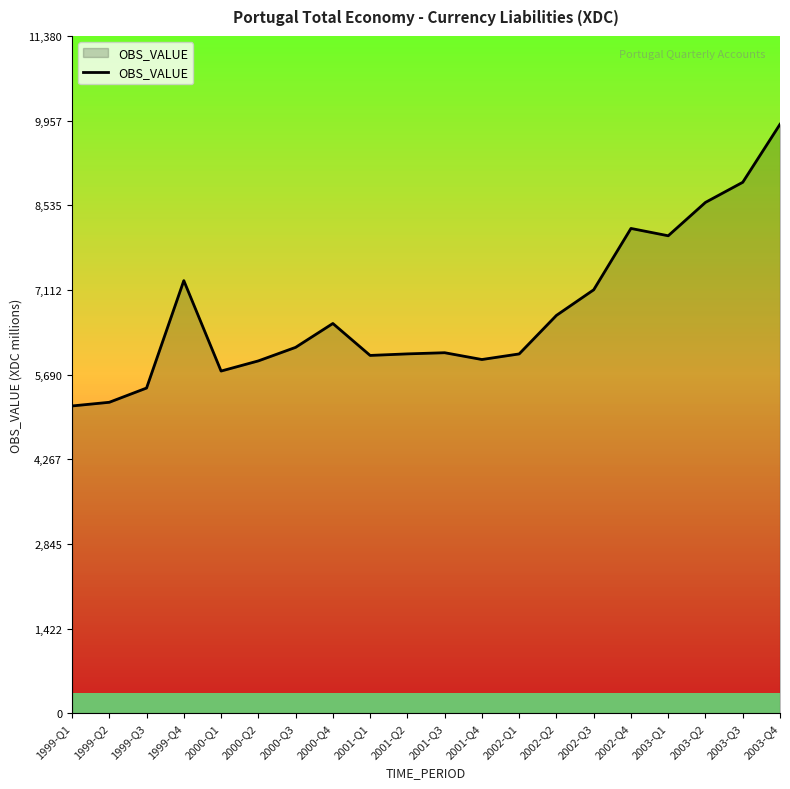

The chart shows a value of 5919.5 at 2000-Q2. True or false?

True